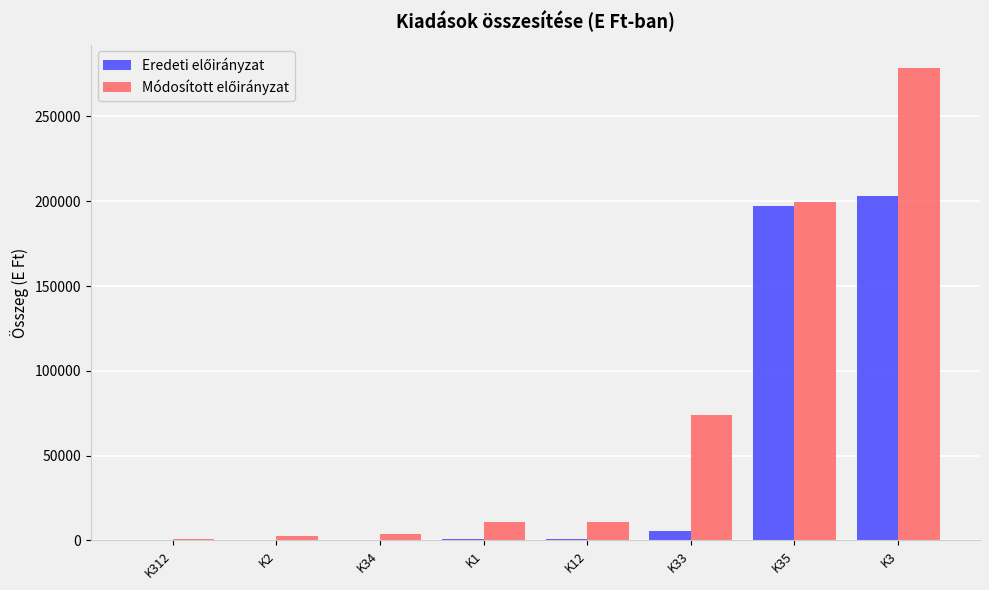

What is the greatest value displayed?

278507